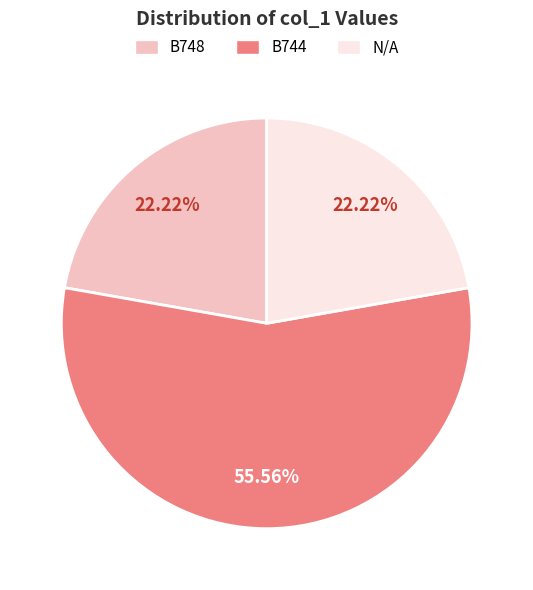

Is B744 the majority of the pie?

Yes